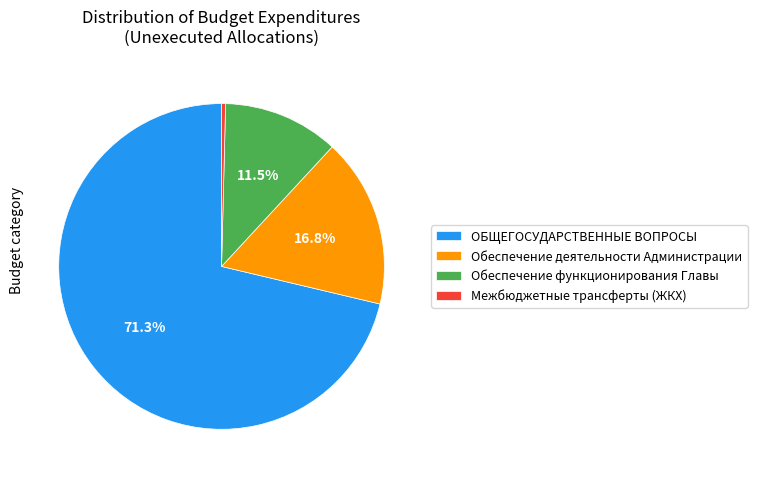

Do Обеспечение функционирования Главы and Межбюджетные трансферты (ЖКХ) together represent more than half of the pie?

No